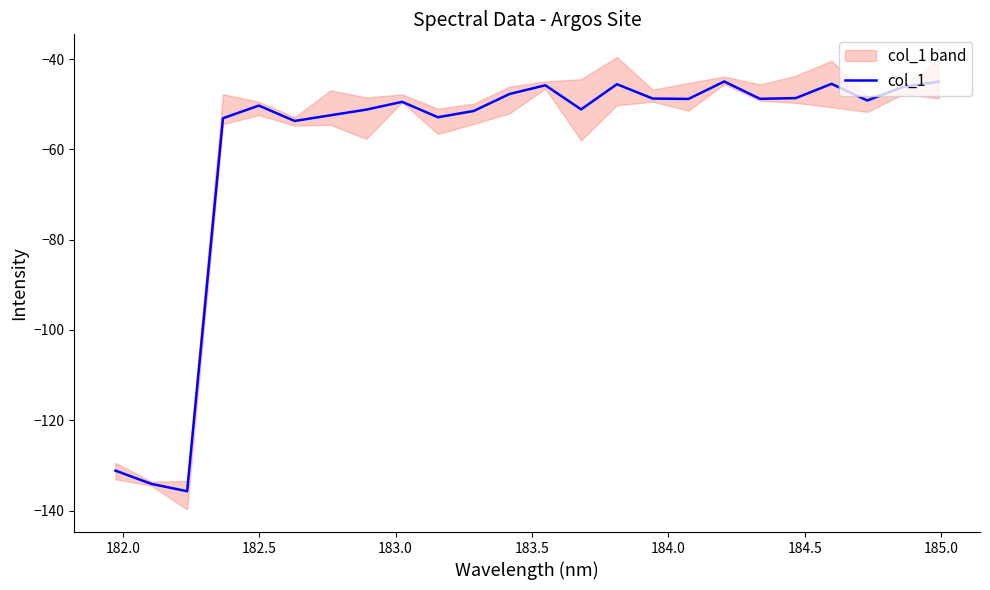

What is the highest value of the col_1 series?

-44.9